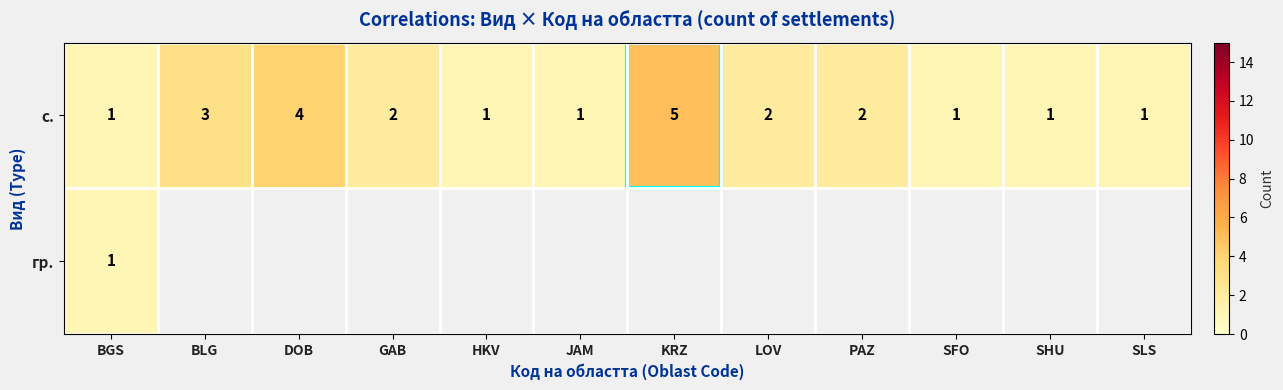

How many с. values are between 1 and 3?

10